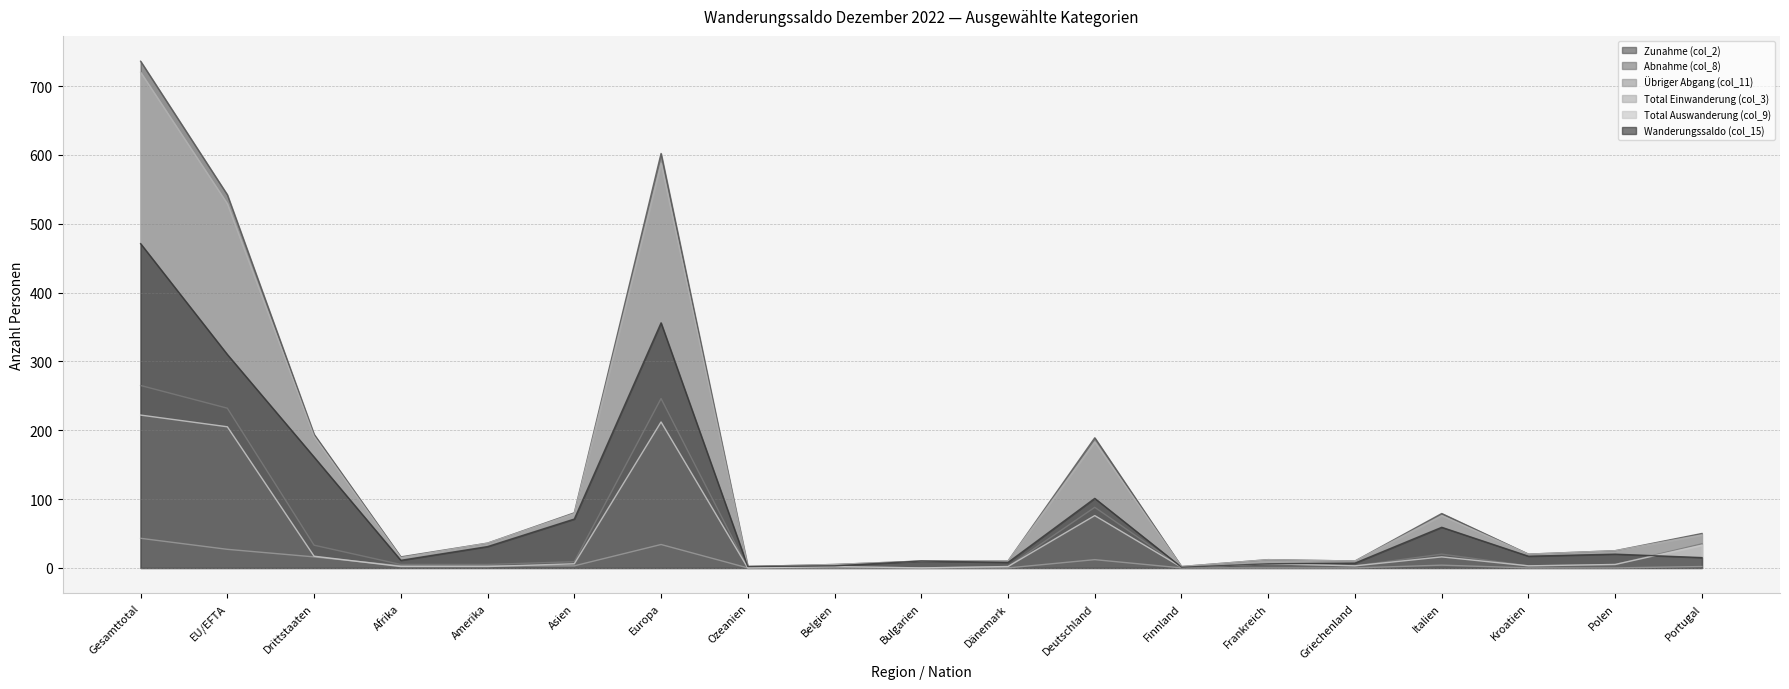

How many lines are shown in the chart?

6